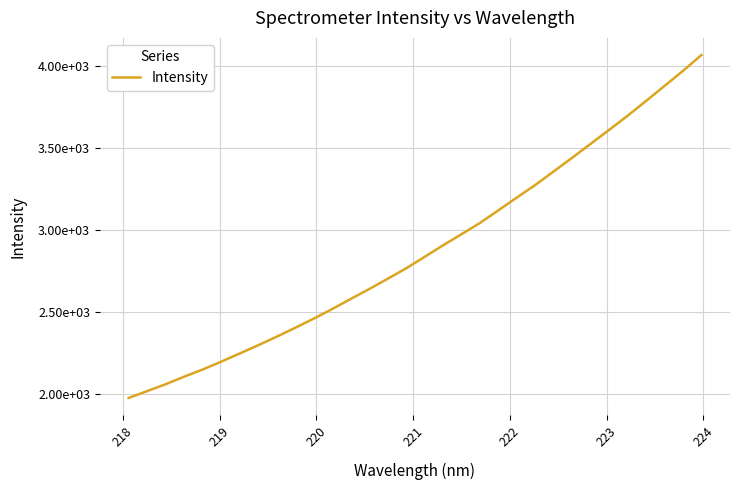

Does the chart have visible grid lines?

Yes